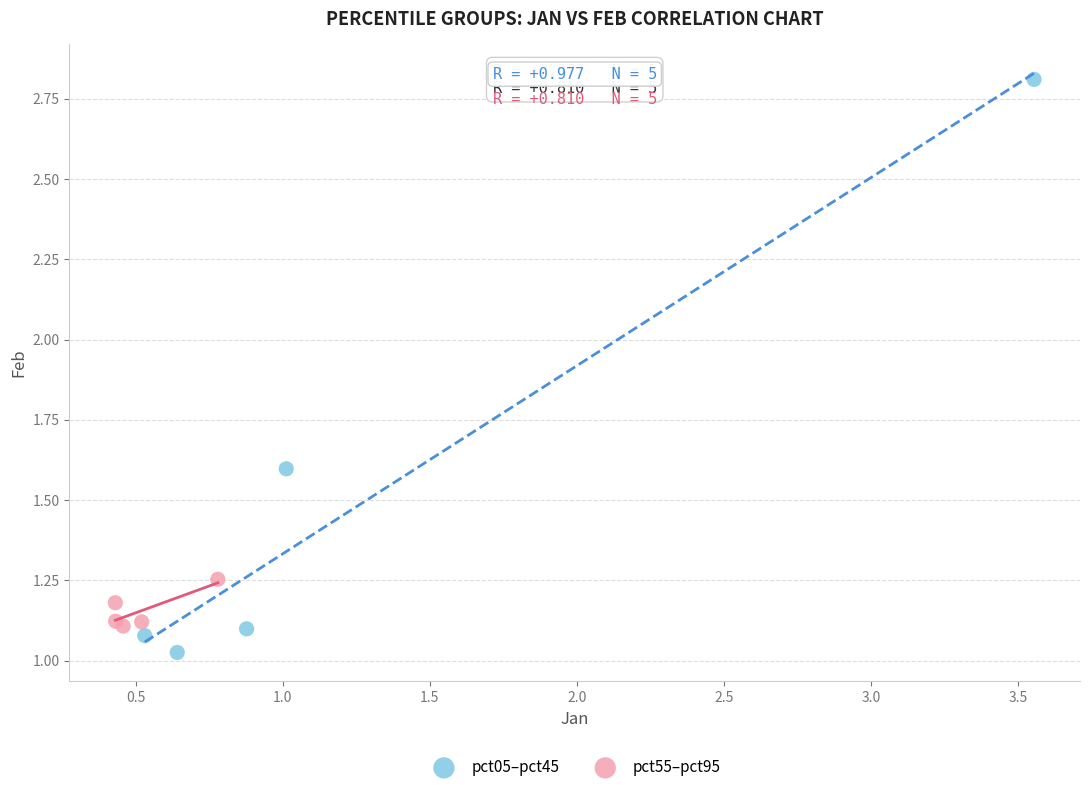

Which series has the widest spread of Y values?

pct05–pct45